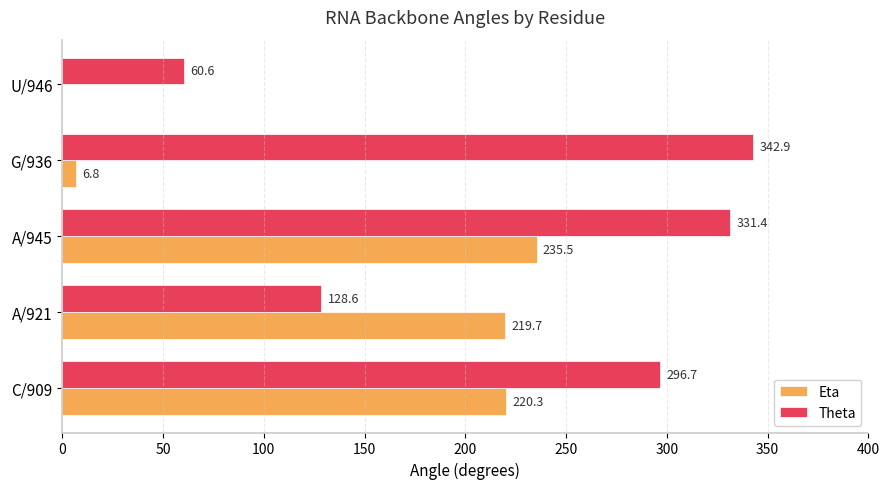

The Eta series shows 93.3 at C/909. True or false?

False